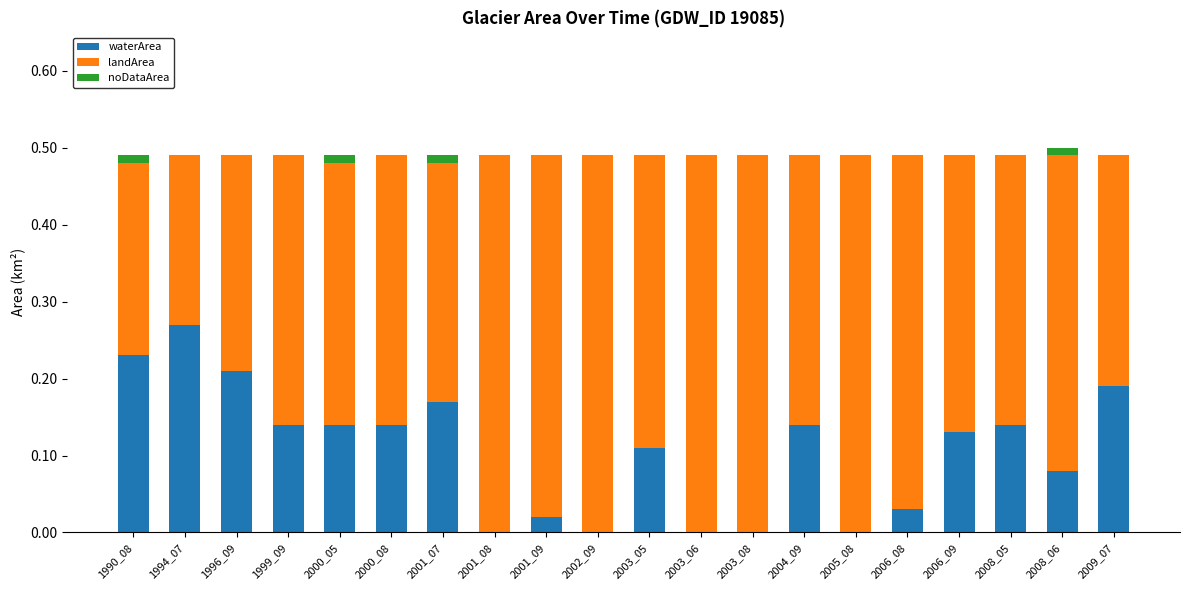

How many series are shown in this chart?

3